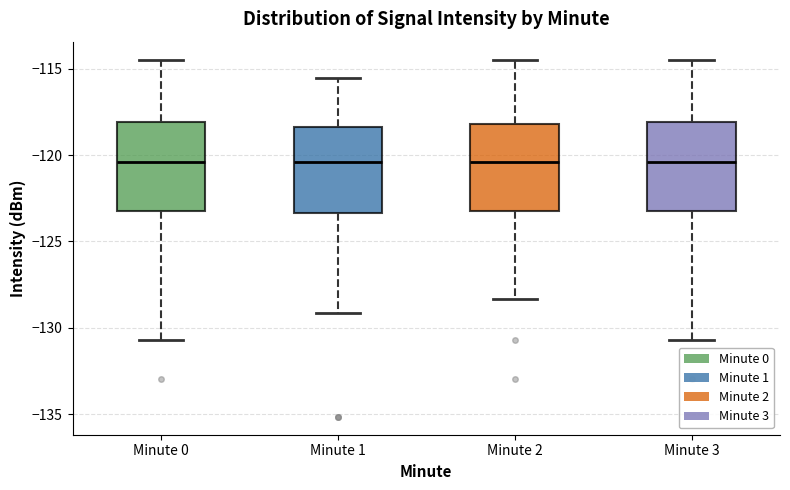

Where does the lower whisker of the box for Minute 1 end on the y-axis? The values are not printed on the chart, so give them approximately, as read against the axis.

-129.0